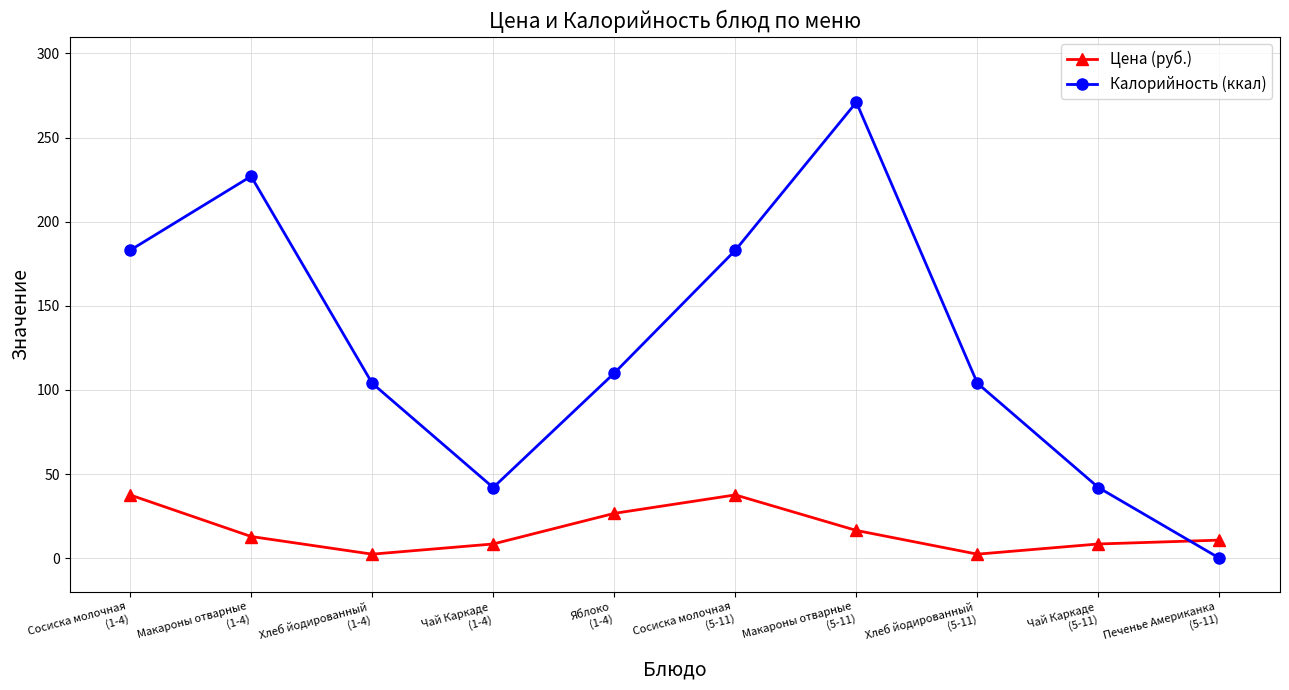

Does the chart have visible grid lines?

Yes